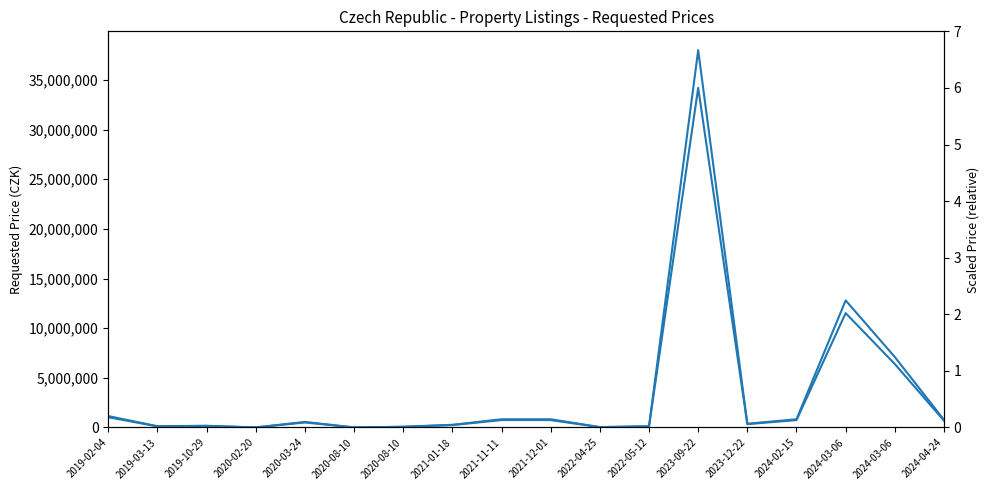

Where is POZADOVANA_CENA nearest to the value 19003600?

2024-03-06